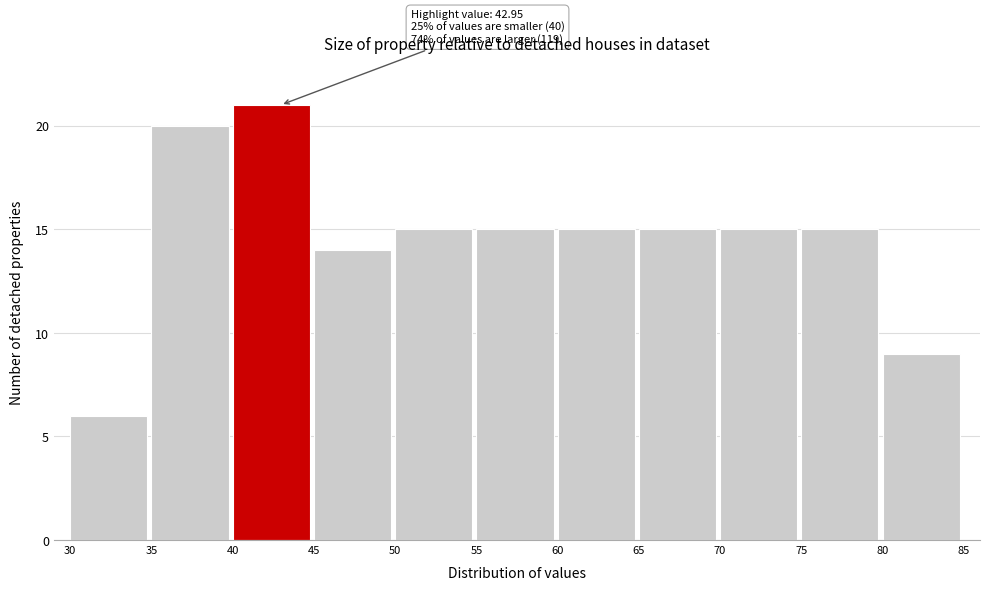

Which range on the x-axis has the tallest bar?

40 to 45